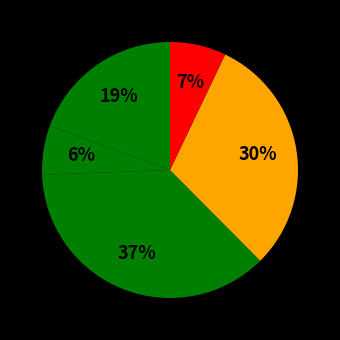

Which category has the biggest portion of the pie?

Zespół Szkół w Kłomnicach